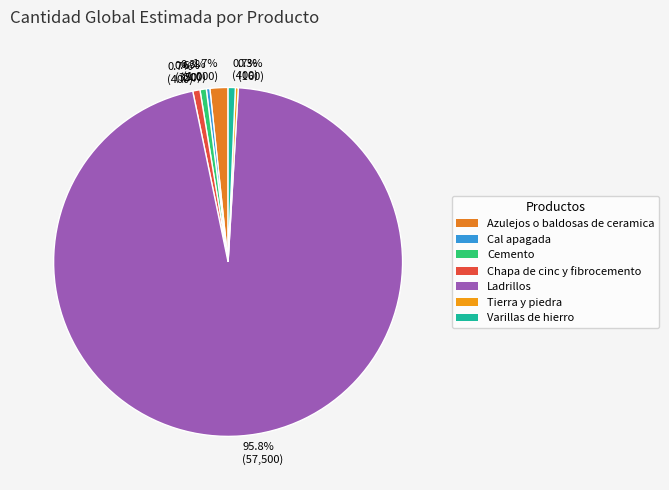

Count the number of slices in the pie.

7